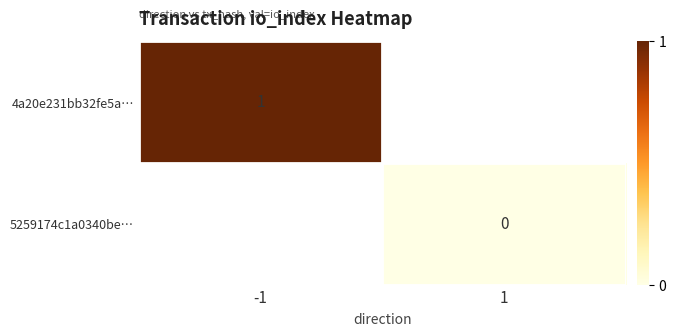

True or false: 5259174c1a0340be… has a value of 0.0 at 1.

True